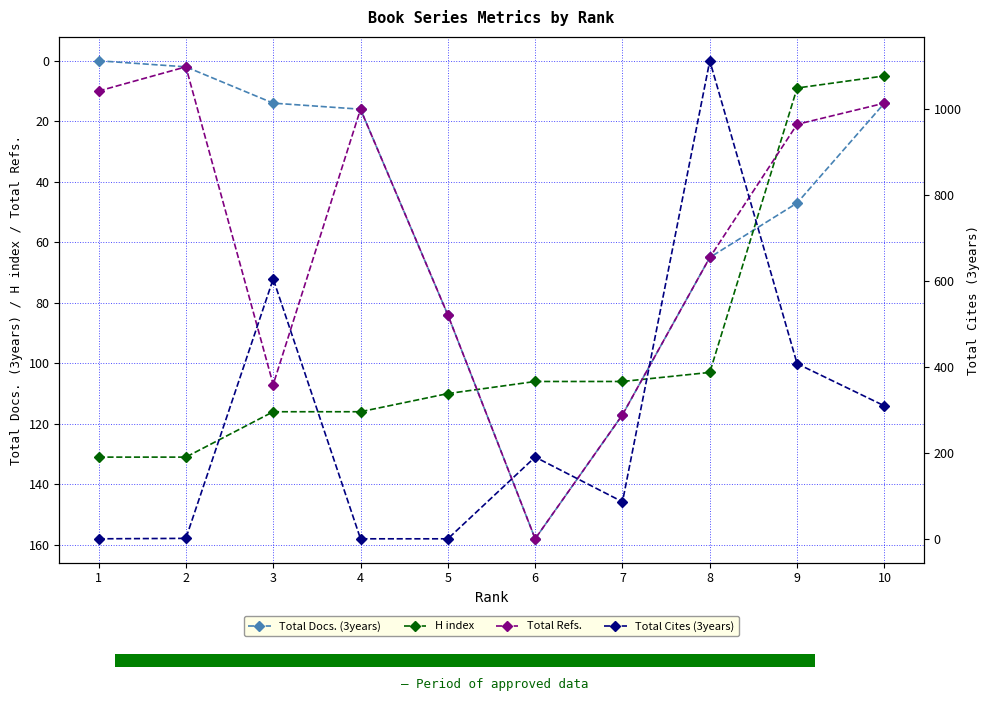

Reading right to left, extract all data points from this chart.

Total Docs. (3years): 14	47	65	117	158	84	16	14	2	0
H index: 5	9	103	106	106	110	116	116	131	131
Total Refs.: 14	21	65	117	158	84	16	107	2	10
Total Cites (3years): 309	407	1111	86	190	0	0	604	1	0